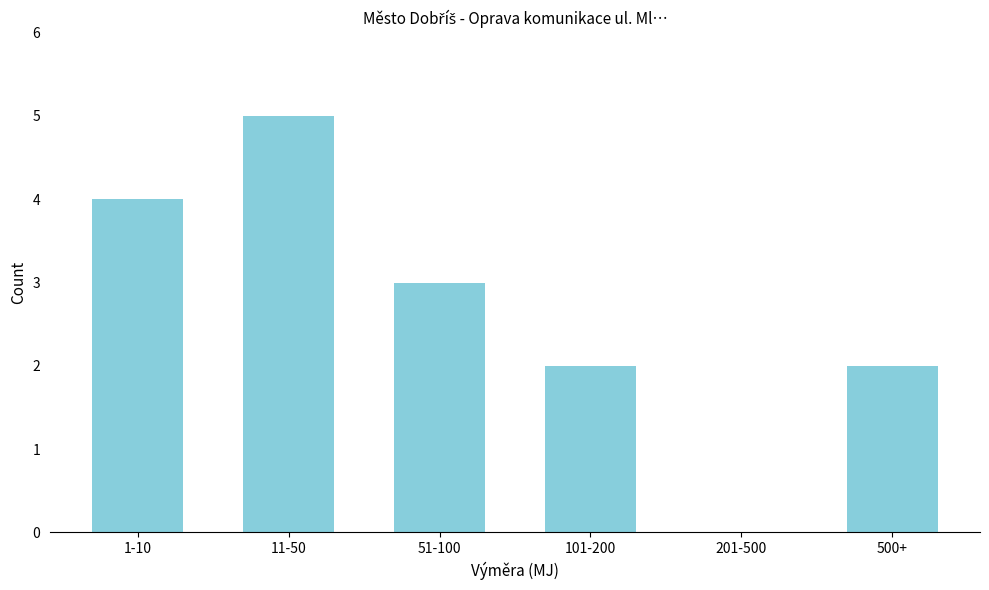

Reading right to left, list all the values displayed in this chart.

500+=2	201-500=0	101-200=2	51-100=3	11-50=5	1-10=4